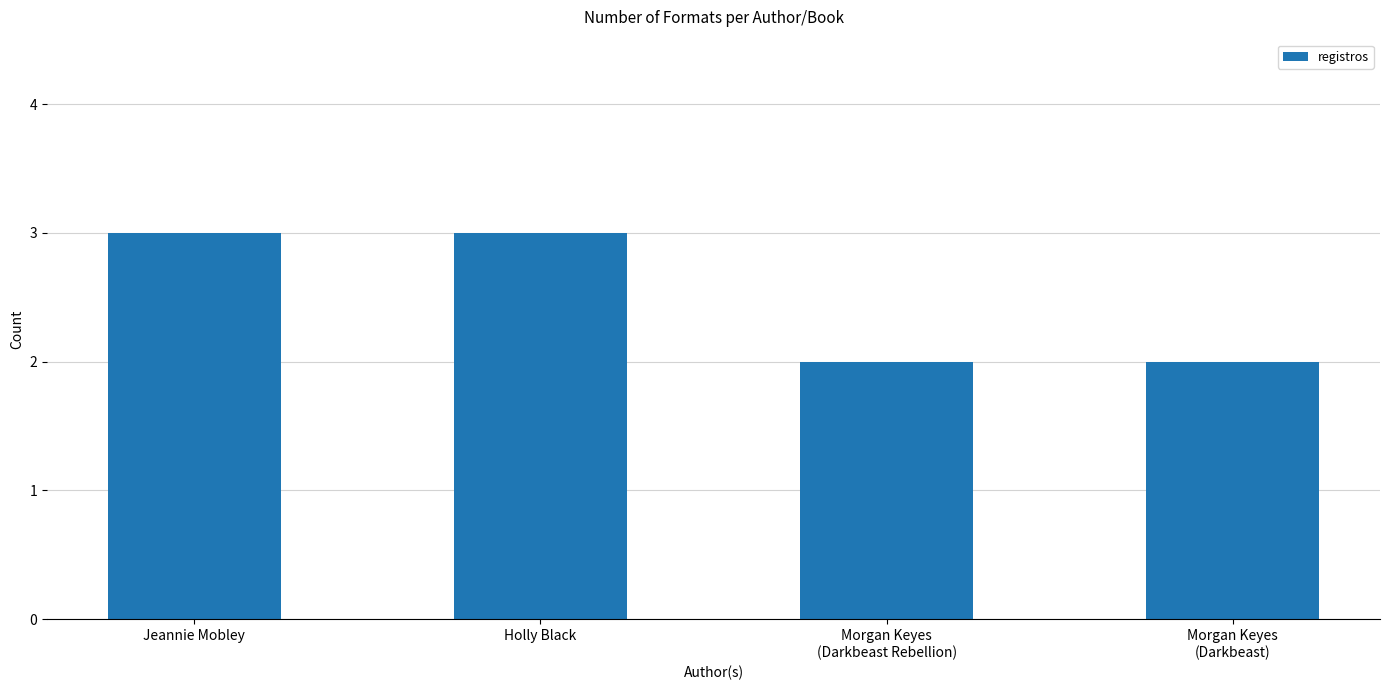

What is the label of the 3rd bar from the right?

Holly Black